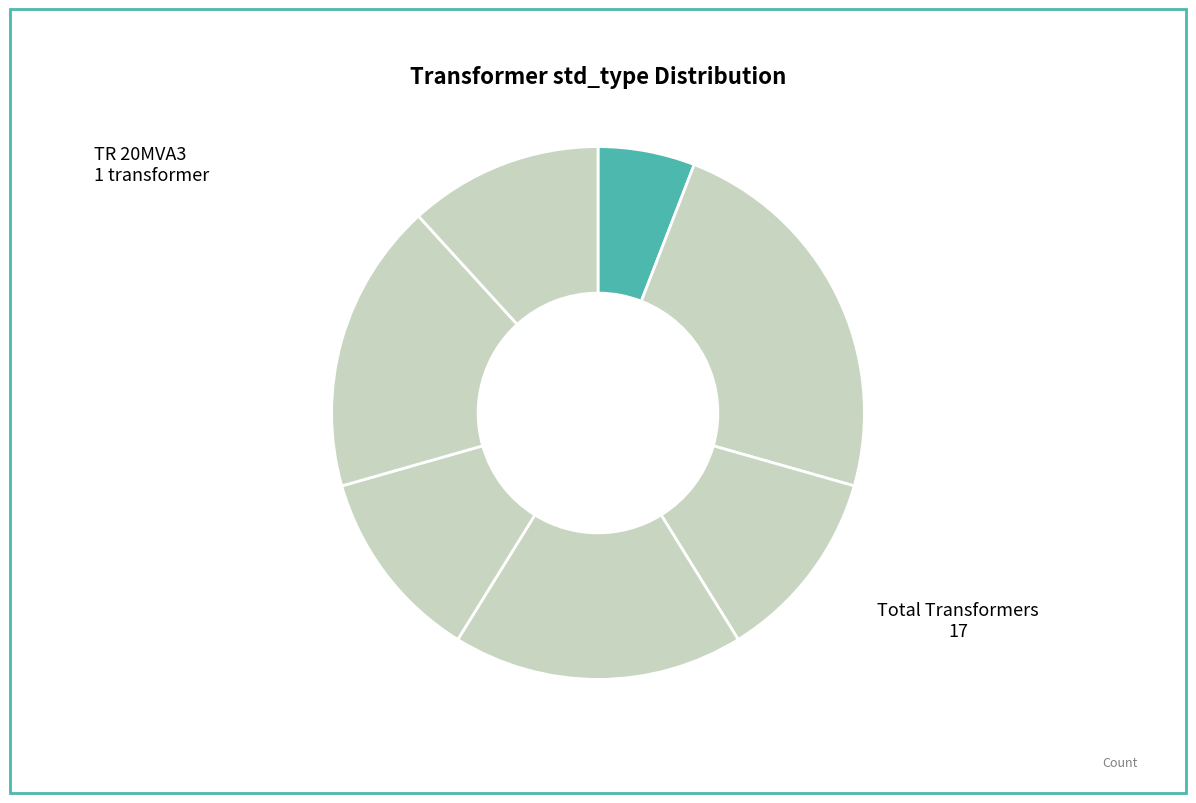

Count the number of slices in the pie.

7